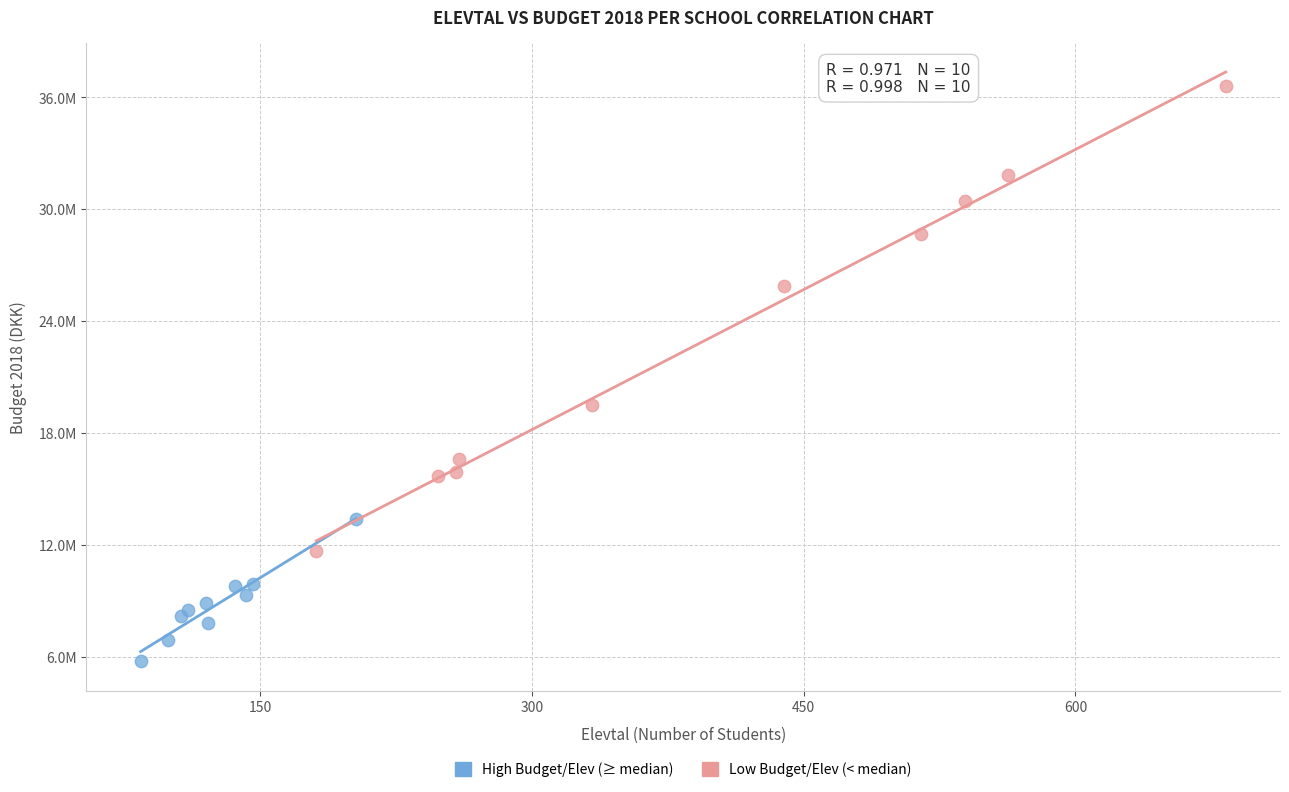

What are all the series names shown in the legend?

High Budget/Elev (≥ median), Low Budget/Elev (< median)